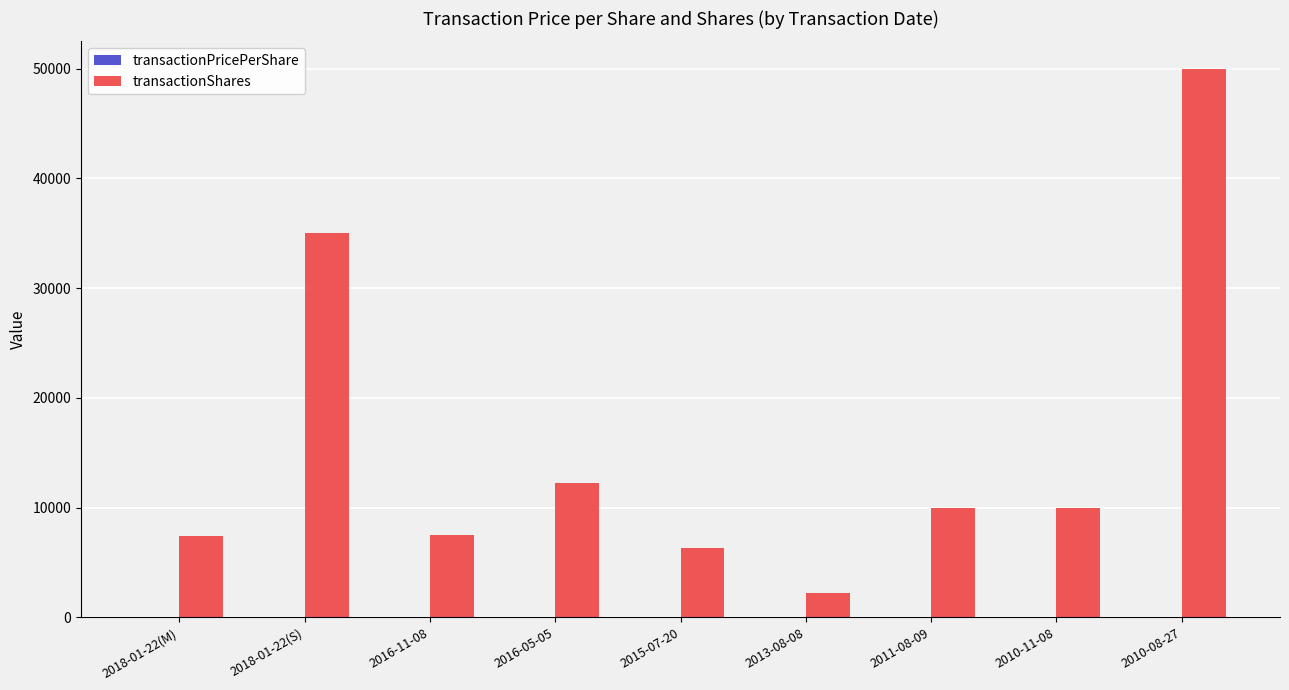

What is the maximum value for transactionShares?

50000.0